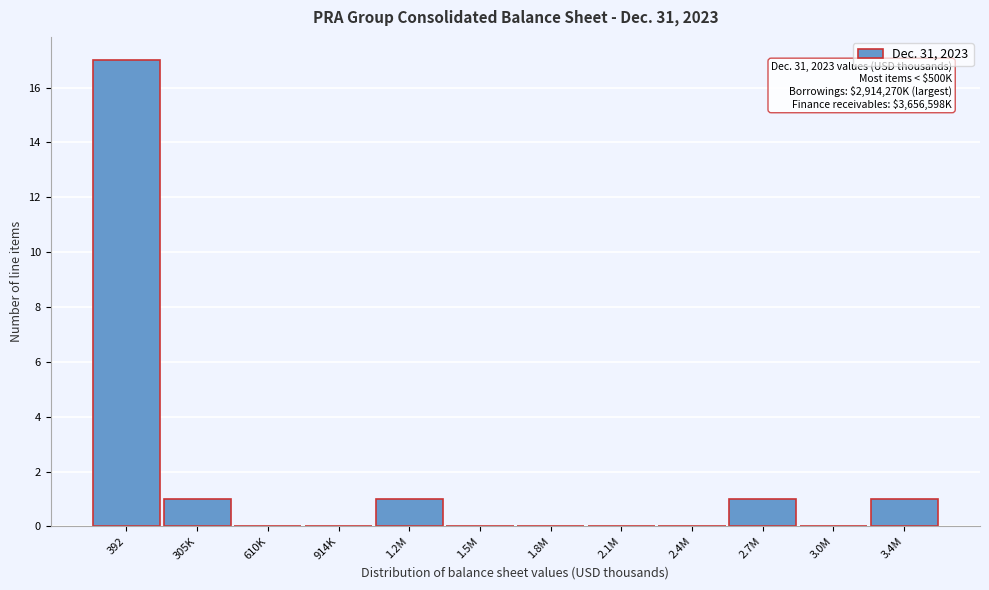

Reading right to left, what are all the values shown in this chart?

3.4M=1	3.0M=0	2.7M=1	2.4M=0	2.1M=0	1.8M=0	1.5M=0	1.2M=1	914K=0	610K=0	305K=1	392=17